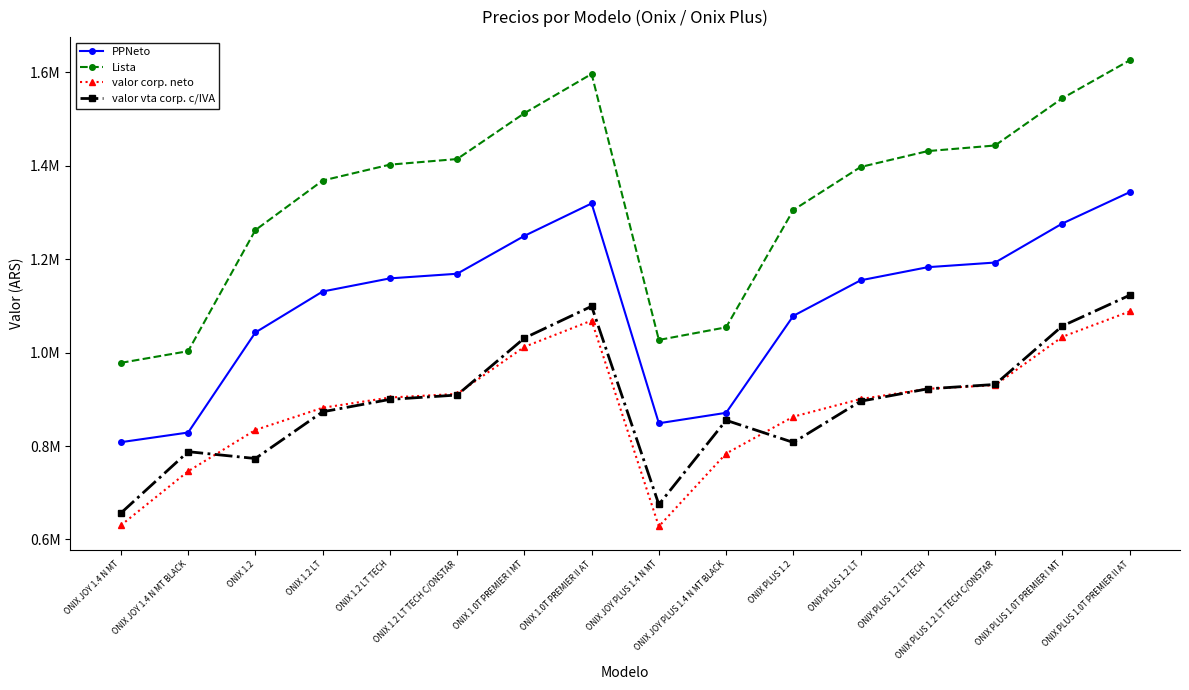

What are all the series names shown in the legend?

PPNeto, Lista, valor corp. neto, valor vta corp. c/IVA